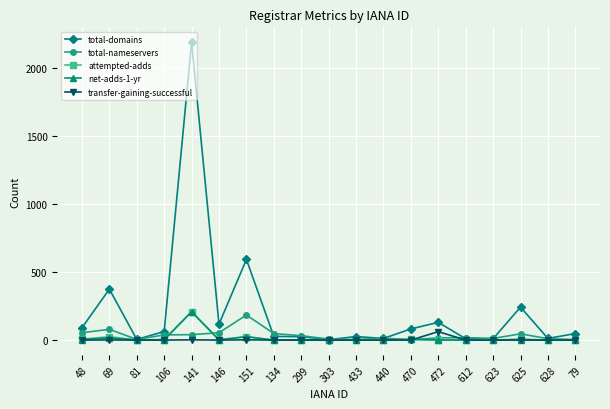

The value of net-adds-1-yr at 141 is 208. True or false?

True